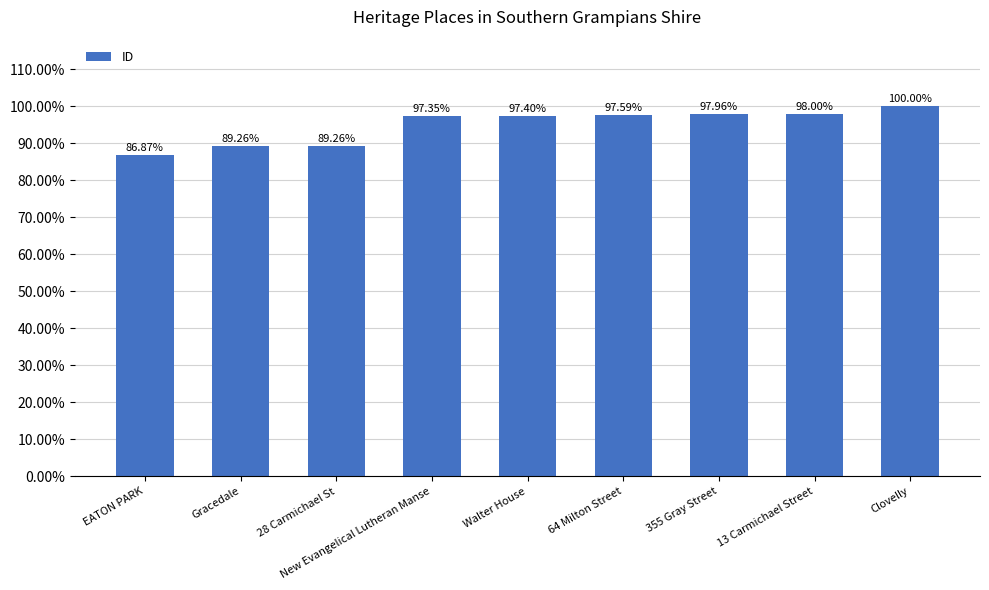

What is the ratio of the value at Walter House to the value at 355 Gray Street?

1.0